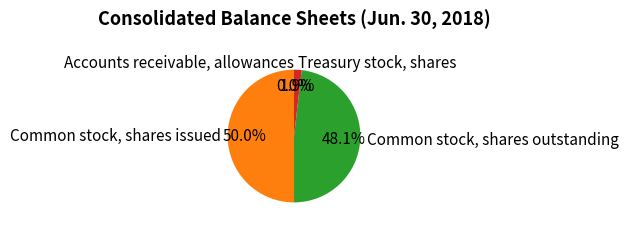

To the nearest percent, what portion does Treasury stock, shares represent?

2%